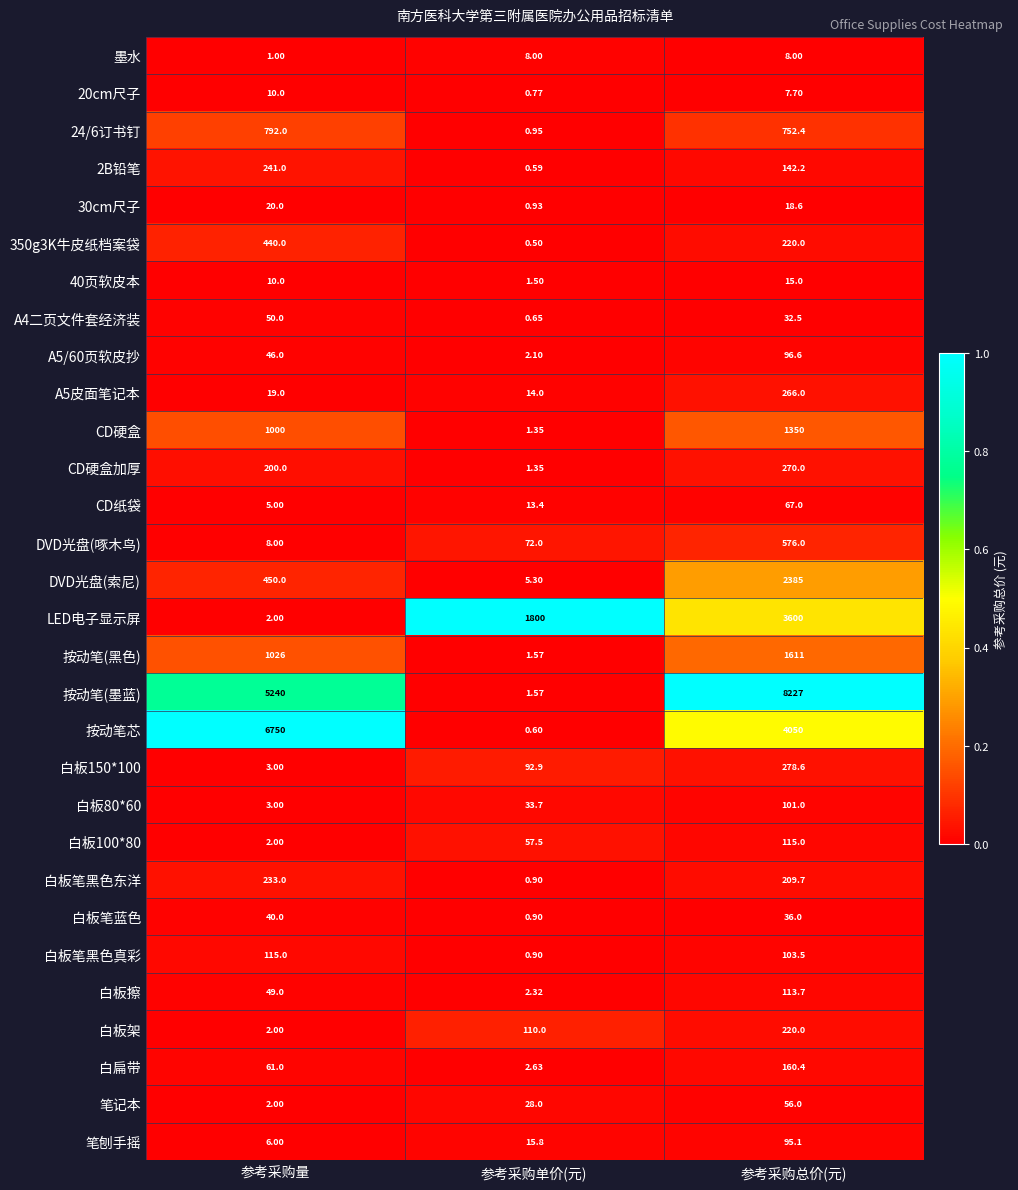

Which series changed the most between 参考采购单价(元) and 参考采购总价(元)?

按动笔(墨蓝)